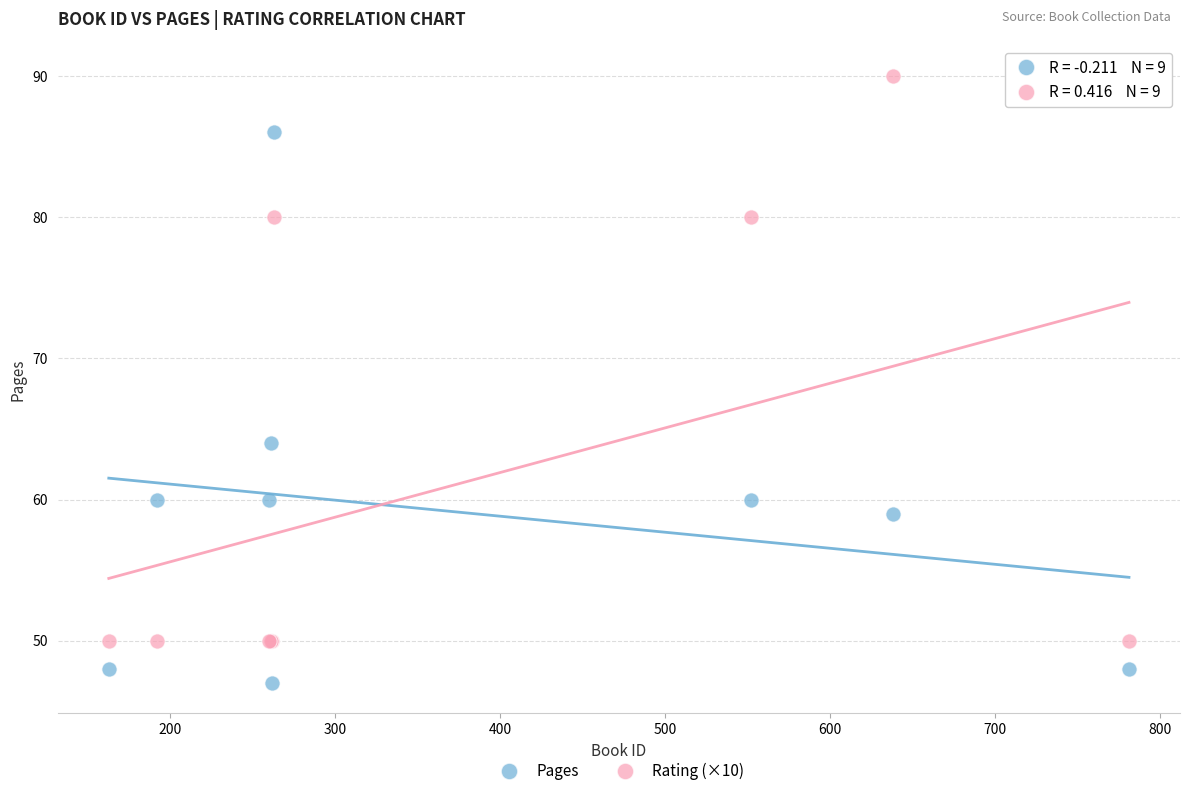

Which series contains the lowest Y value?

Pages